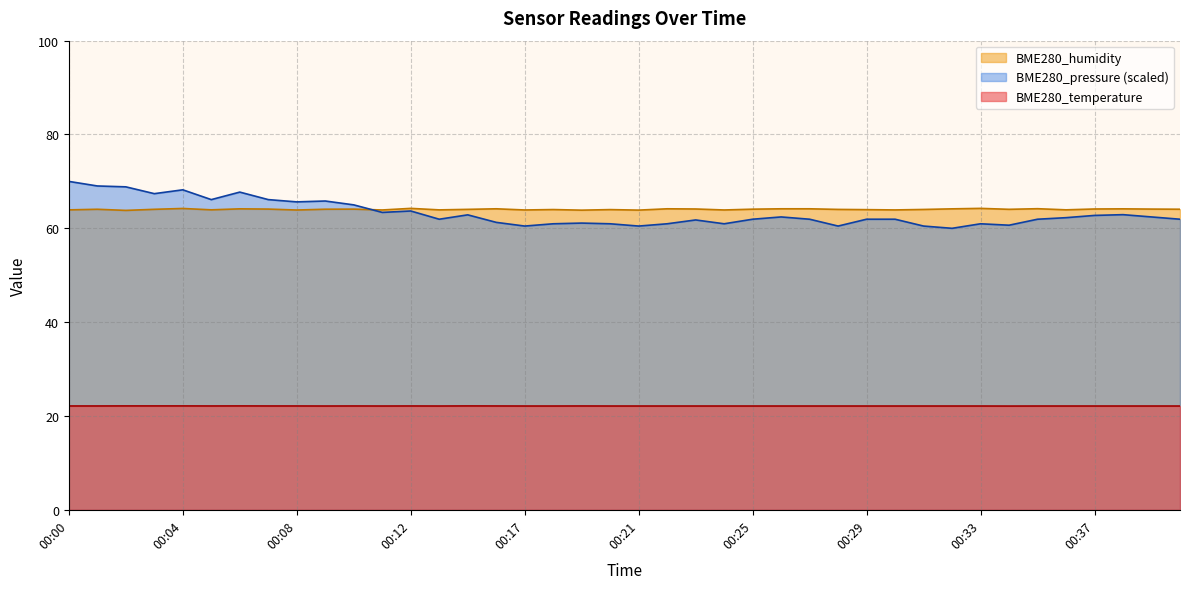

Which category has the highest value in the BME280_humidity series?

00:12